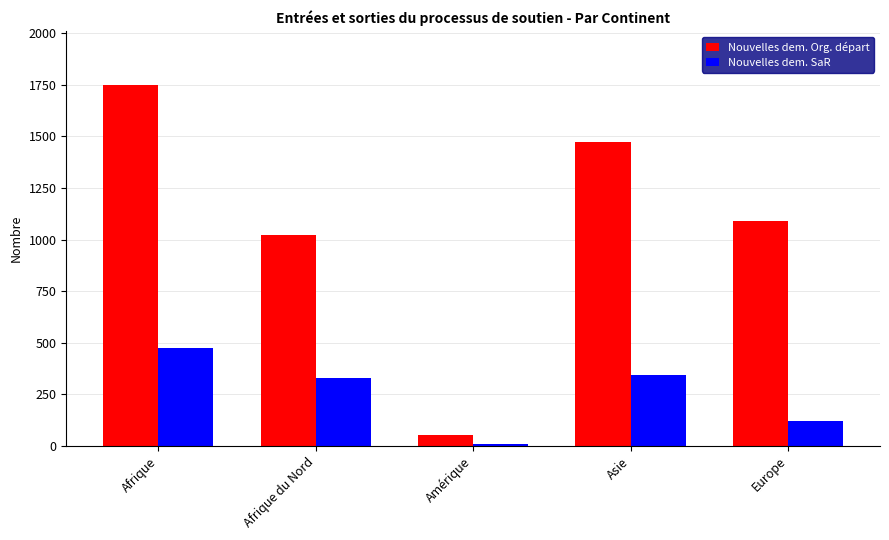

Which series has the widest spread of values?

Nouvelles dem. Org. départ